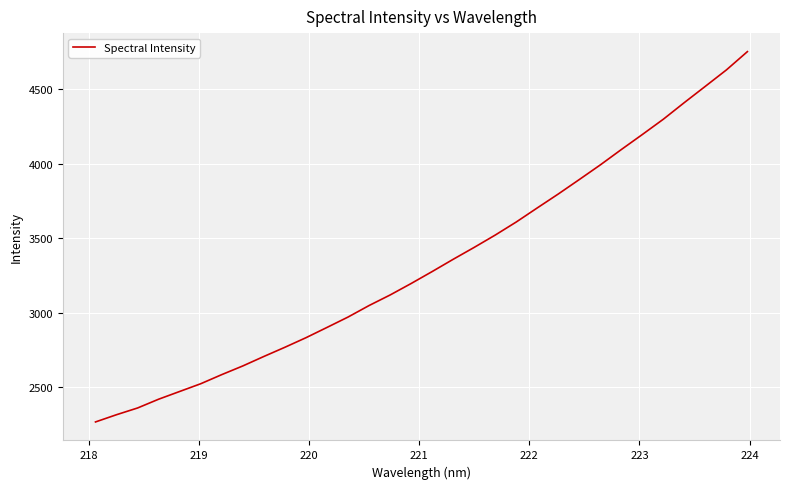

What is the difference between the maximum and minimum values?

2487.9